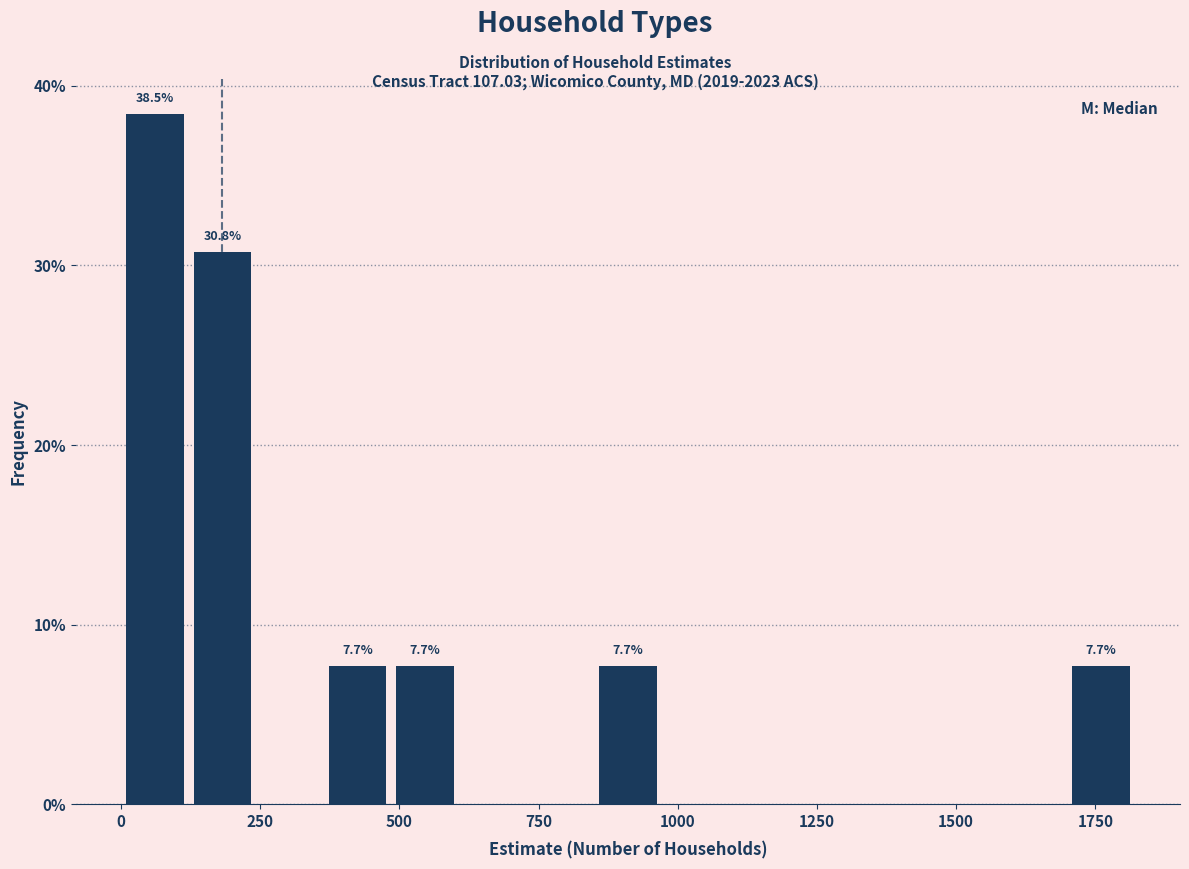

Read against the x-axis, roughly where is the centre of the tallest bar?

50